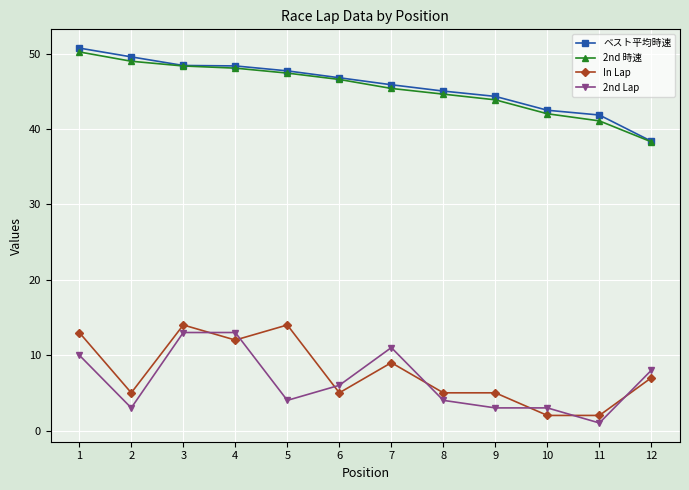

What is the difference between the maximum and second lowest values in the In Lap series?

12.0